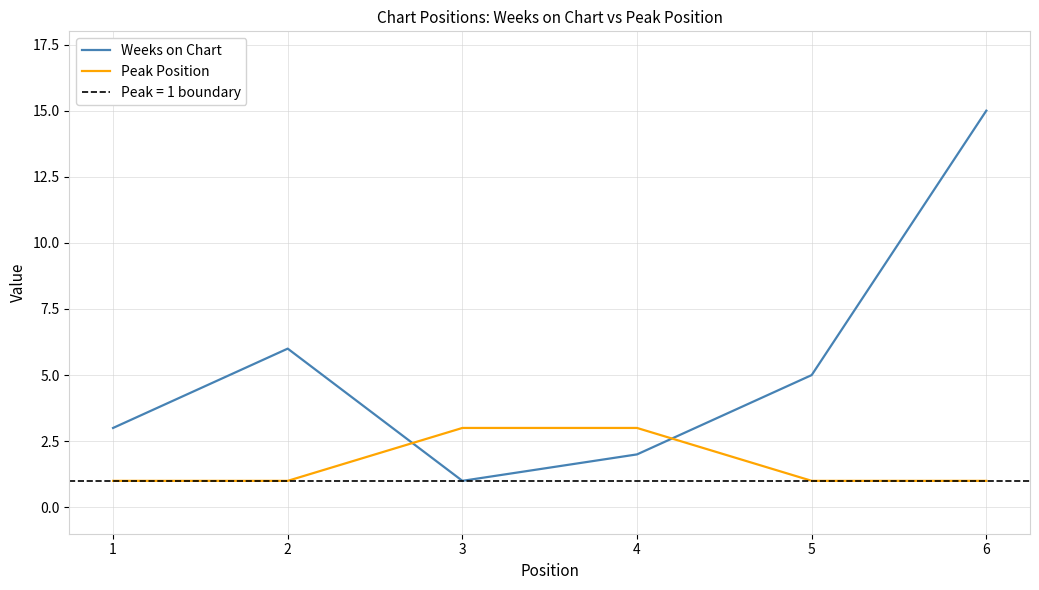

What is the sum of all Weeks on Chart values?

32